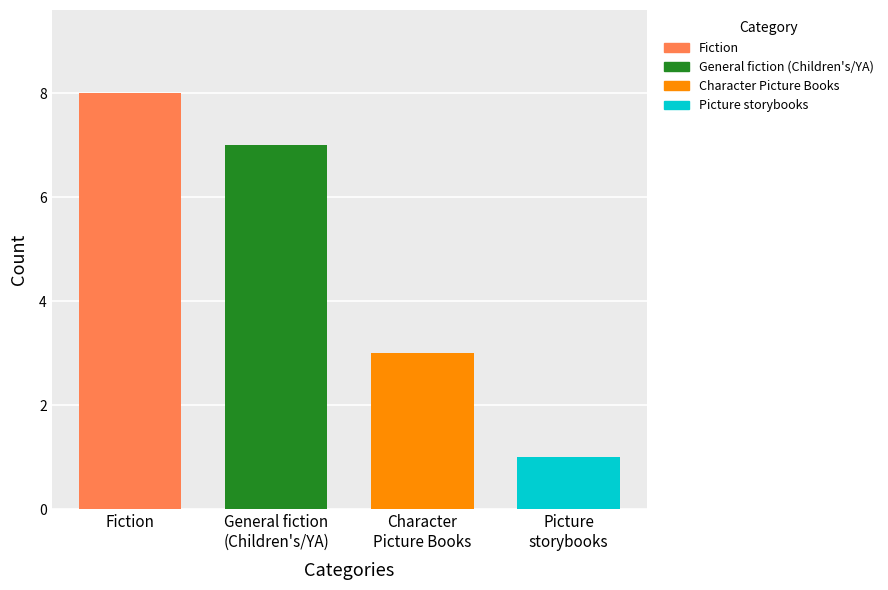

What is the greatest value displayed?

8